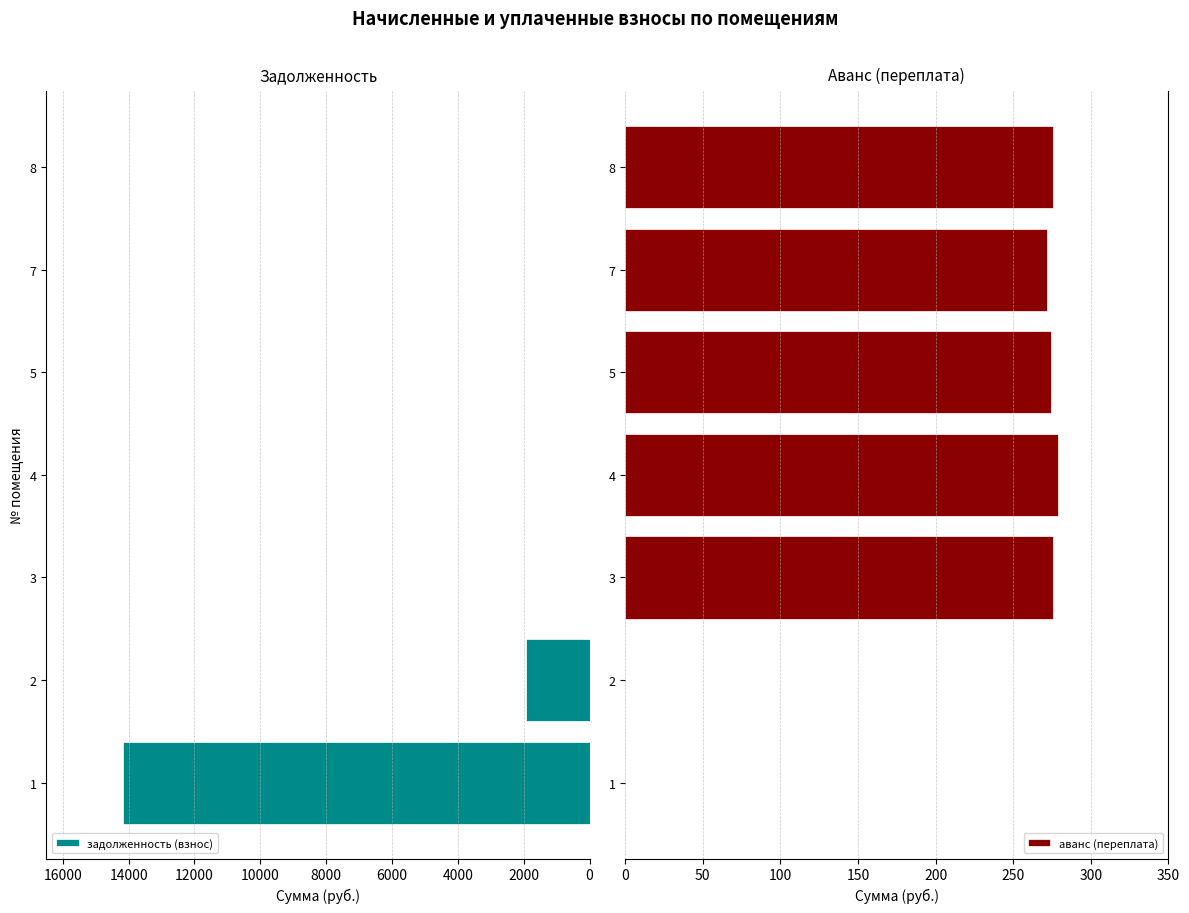

Reading right to left, what are all the values shown in this chart?

задолженность (взнос): 0.0	0.0	0.0	0.0	0.0	1920.4	14178.1
аванс (переплата): 275.6	271.9	274.3	278.6	275.6	0.0	0.0